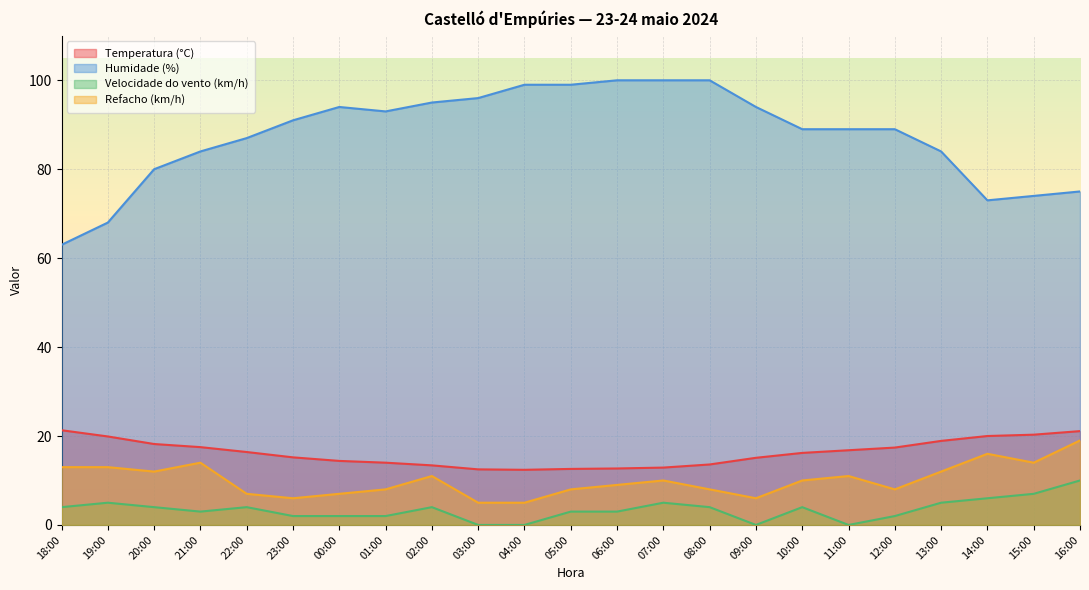

Where does the Temperatura (°C) series first go above 16?

18:00